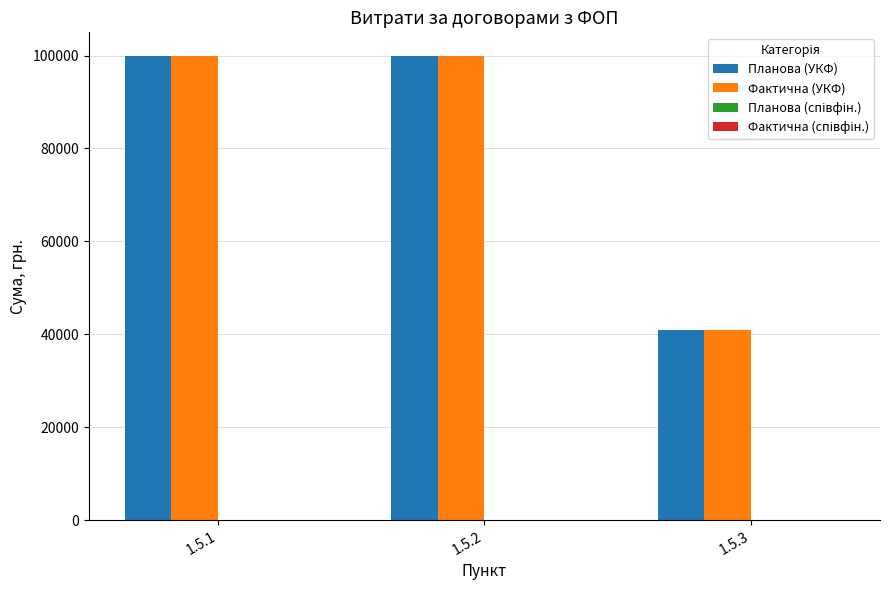

Which category has the lowest value across all series?

1.5.3